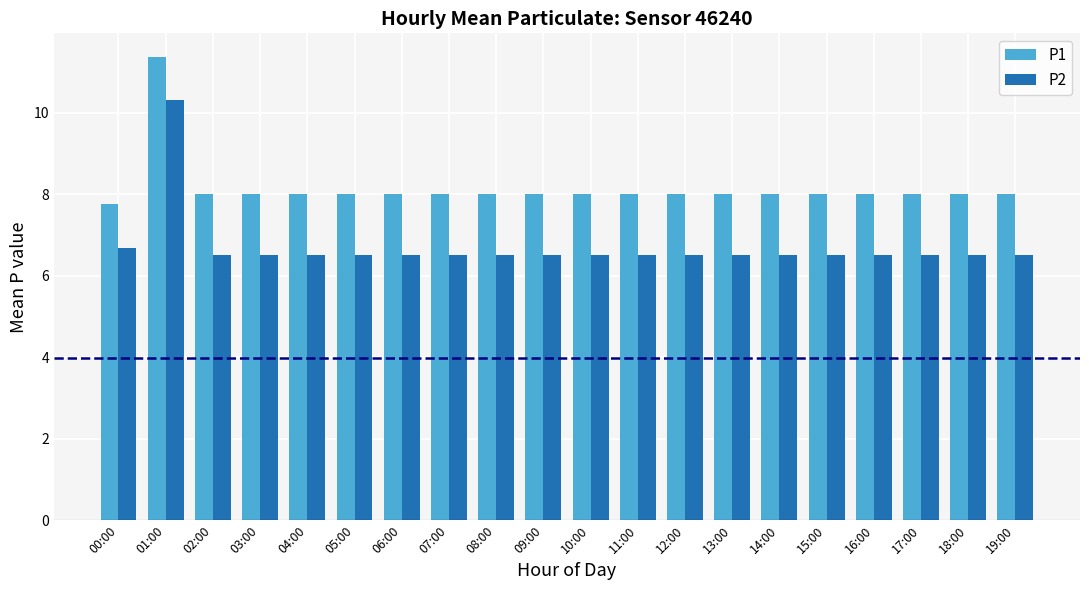

What is the sum of all P2 values?

134.0